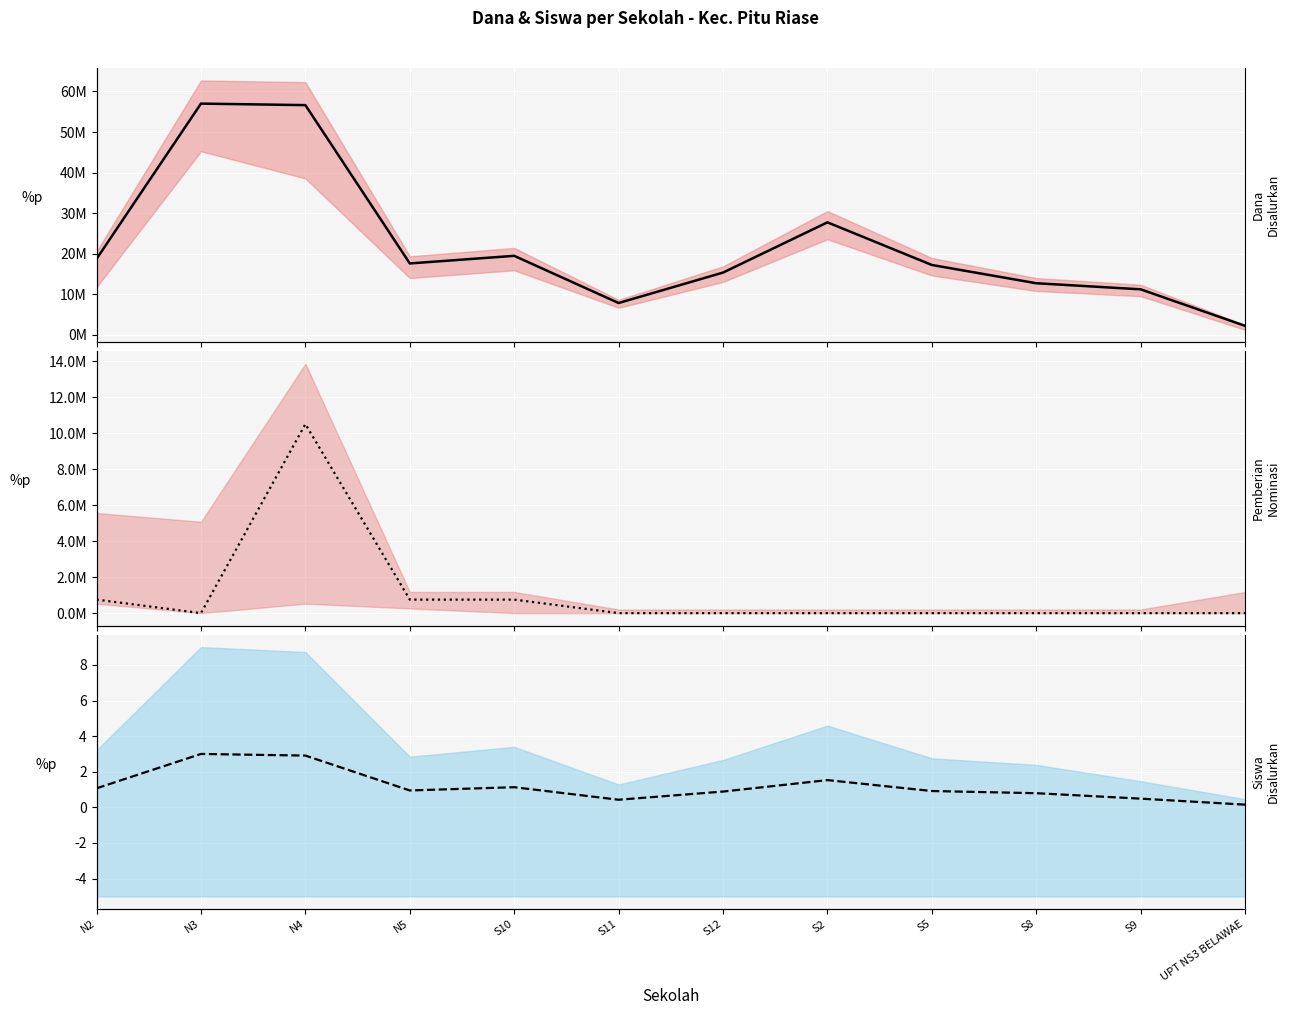

What position from the right is S10?

8